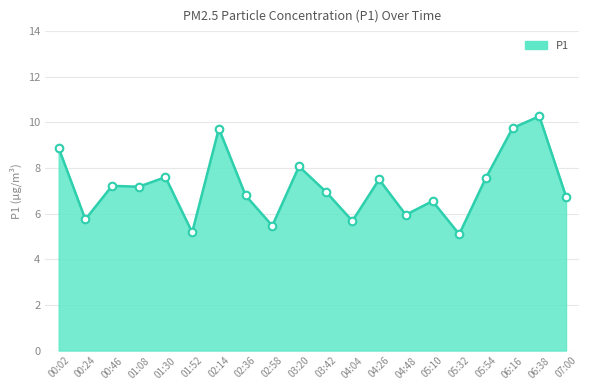

What is the change in value from 01:08 to 03:20?

+0.9